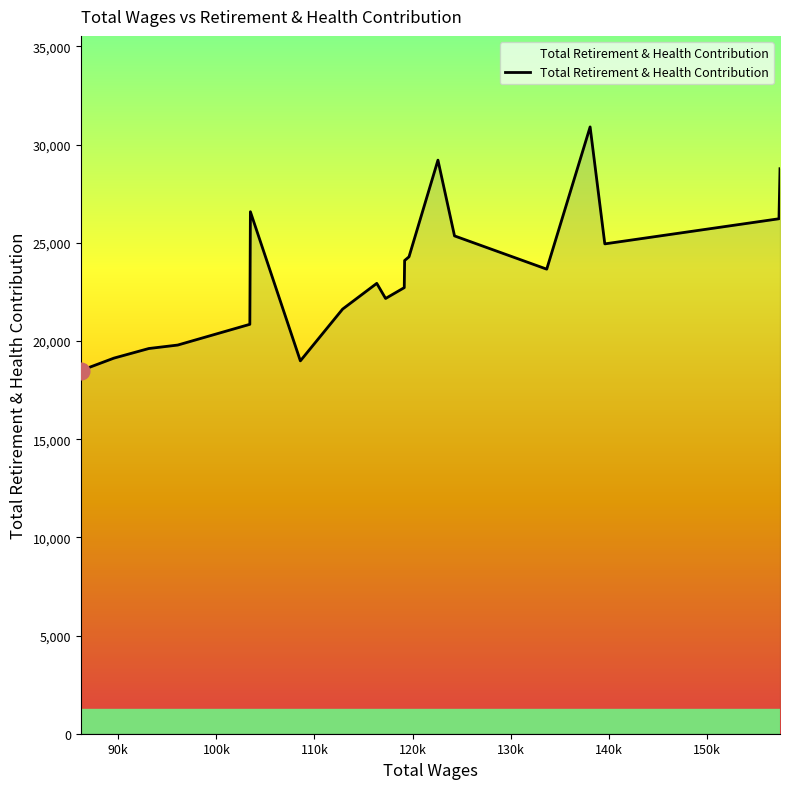

What is the smallest value displayed?

18492